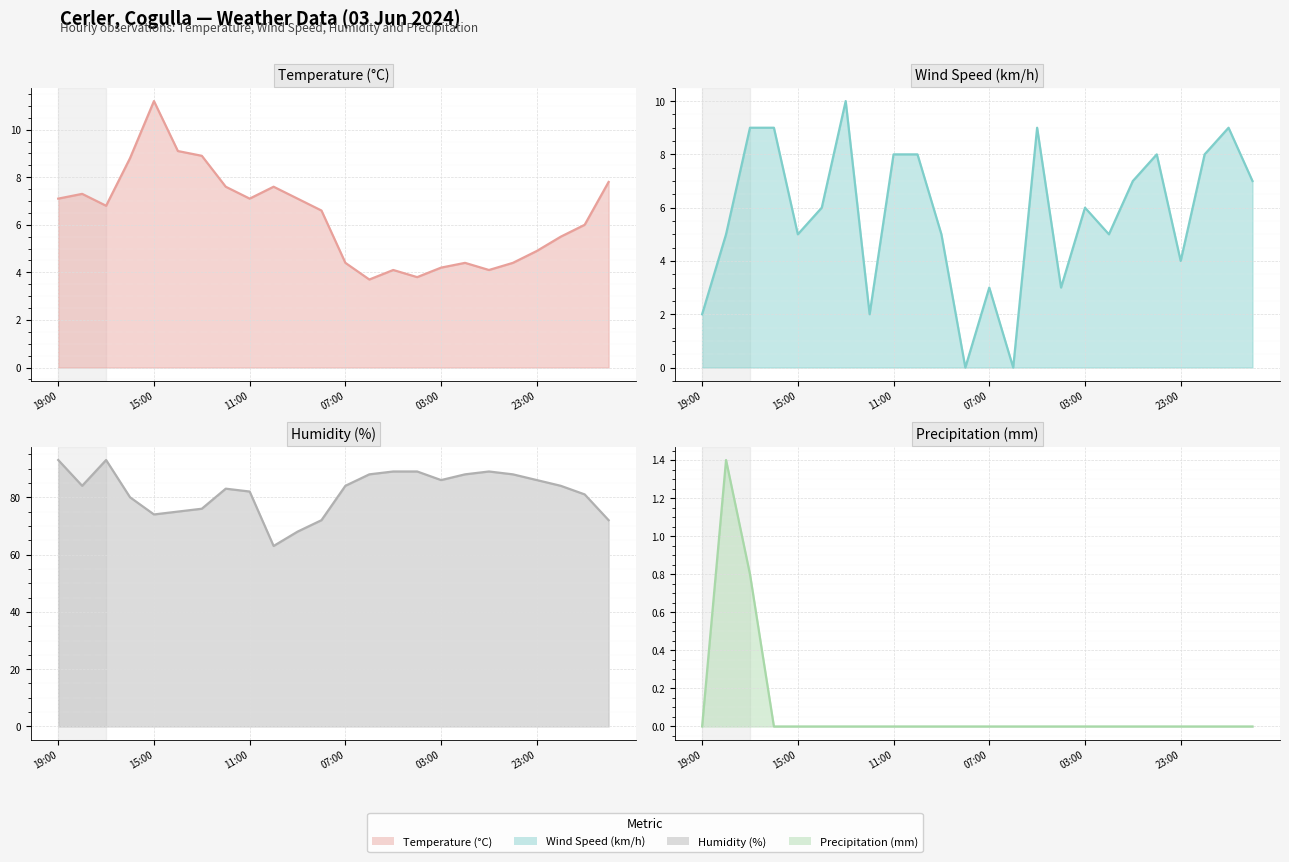

True or false: Temperature (°C) (line) and Precipitation (mm) (line) cross at least once.

False